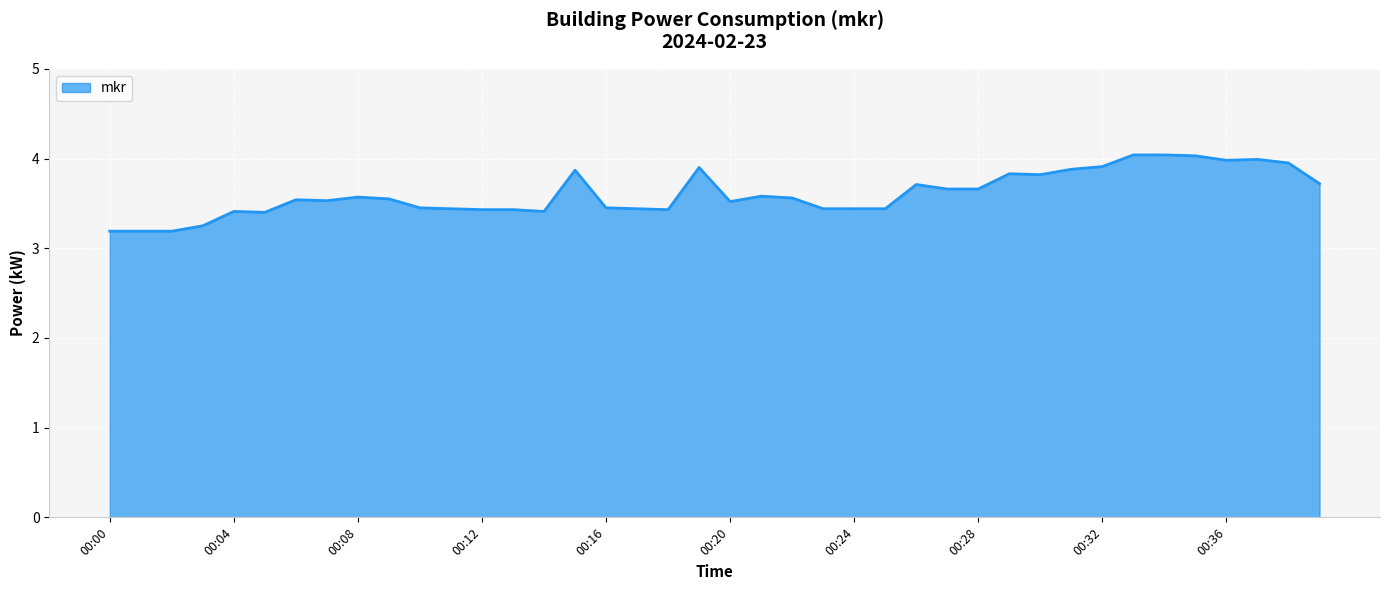

What is the greatest value displayed?

4.0